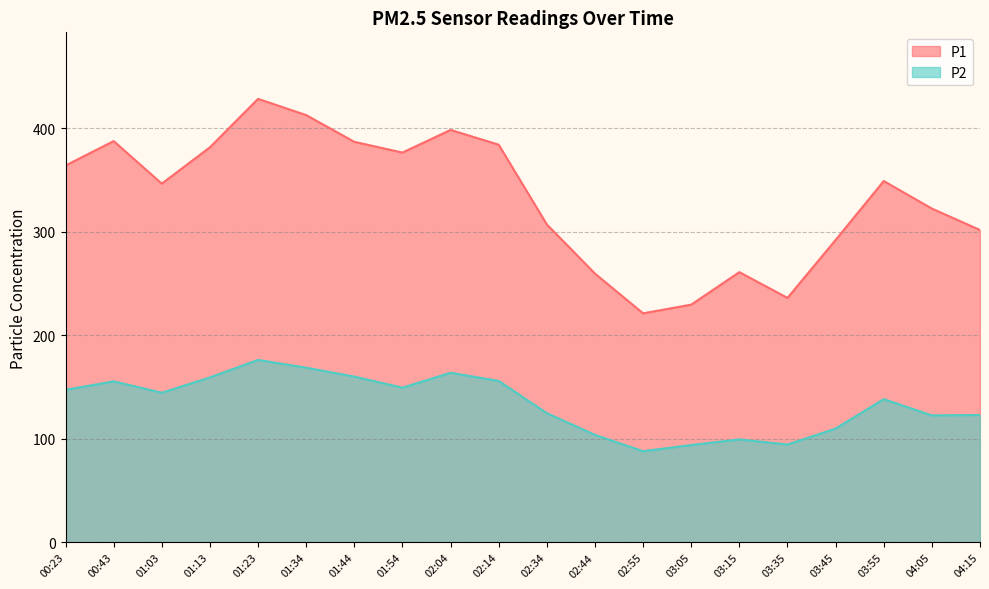

Which series has the largest range (max minus min)?

P1